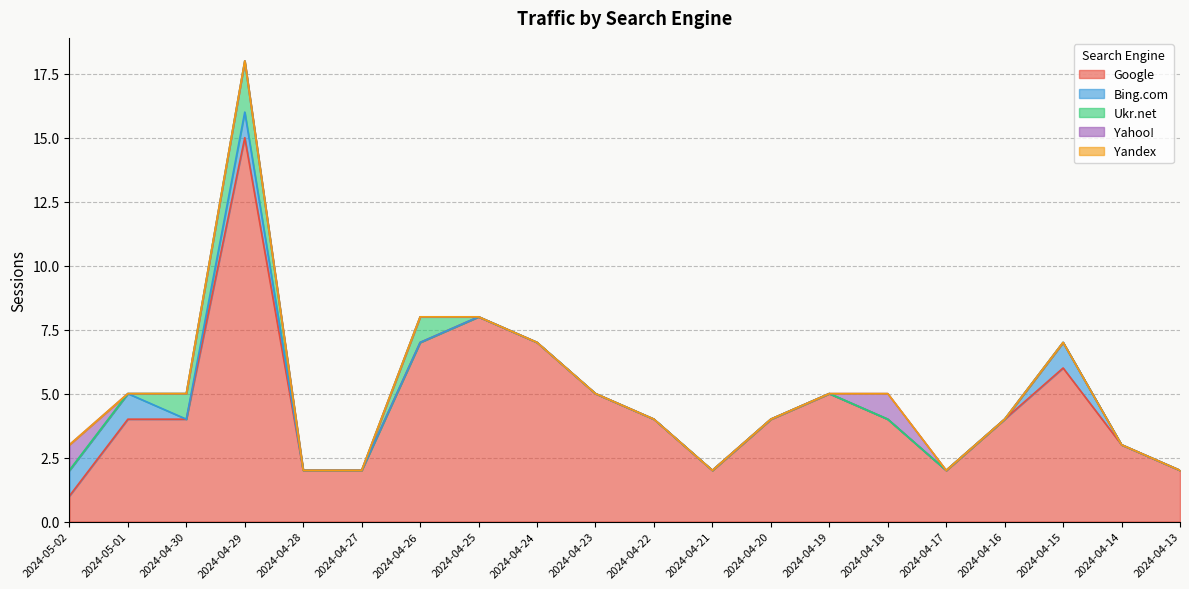

How many series are shown in this chart?

5